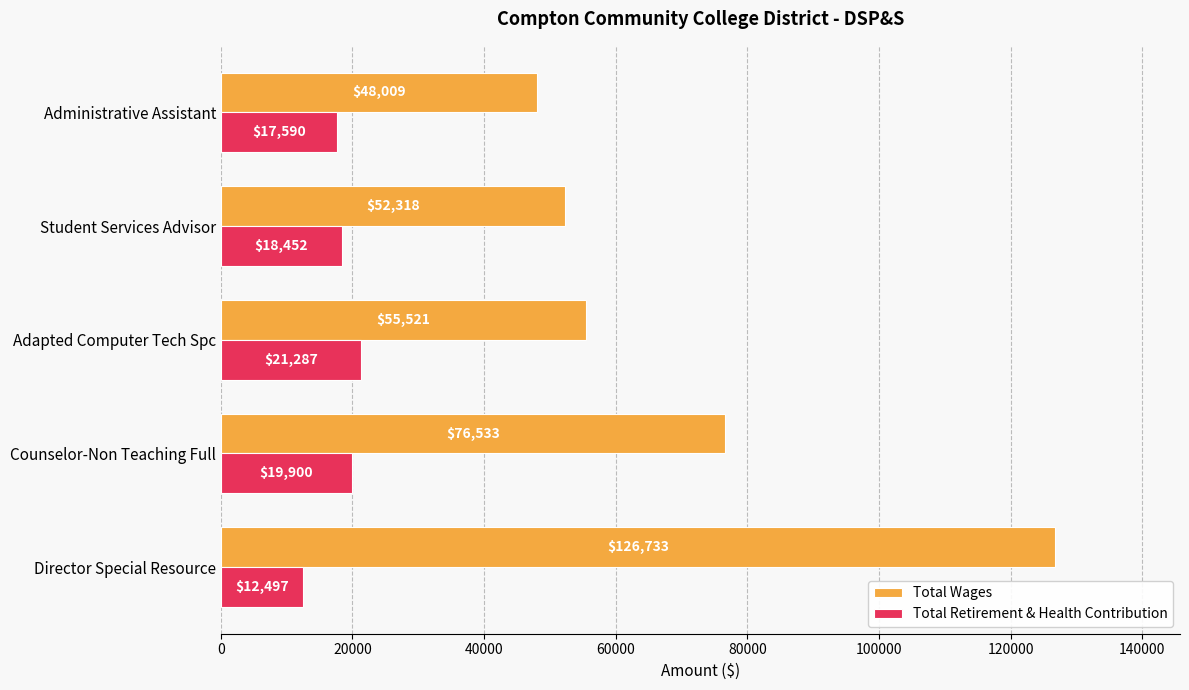

What is the difference between the second highest and minimum values in the Total Wages series?

28524